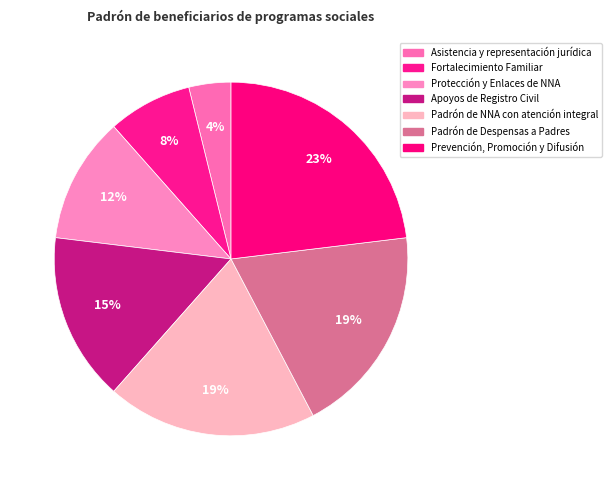

True or false: Padrón de NNA con atención integral accounts for 19% of the total.

True